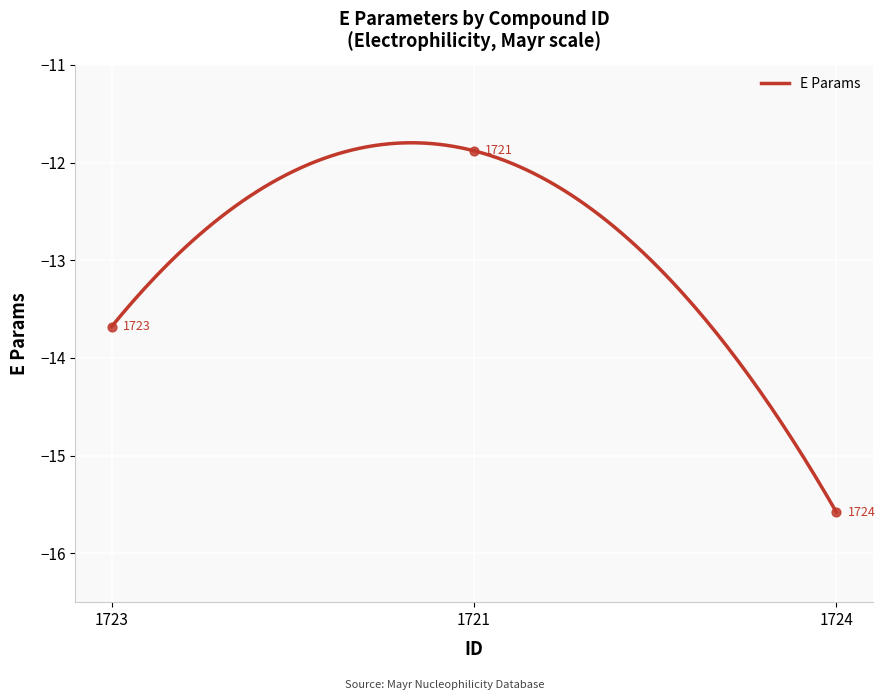

What is the change in value from 1723 to 1721?

+1.8